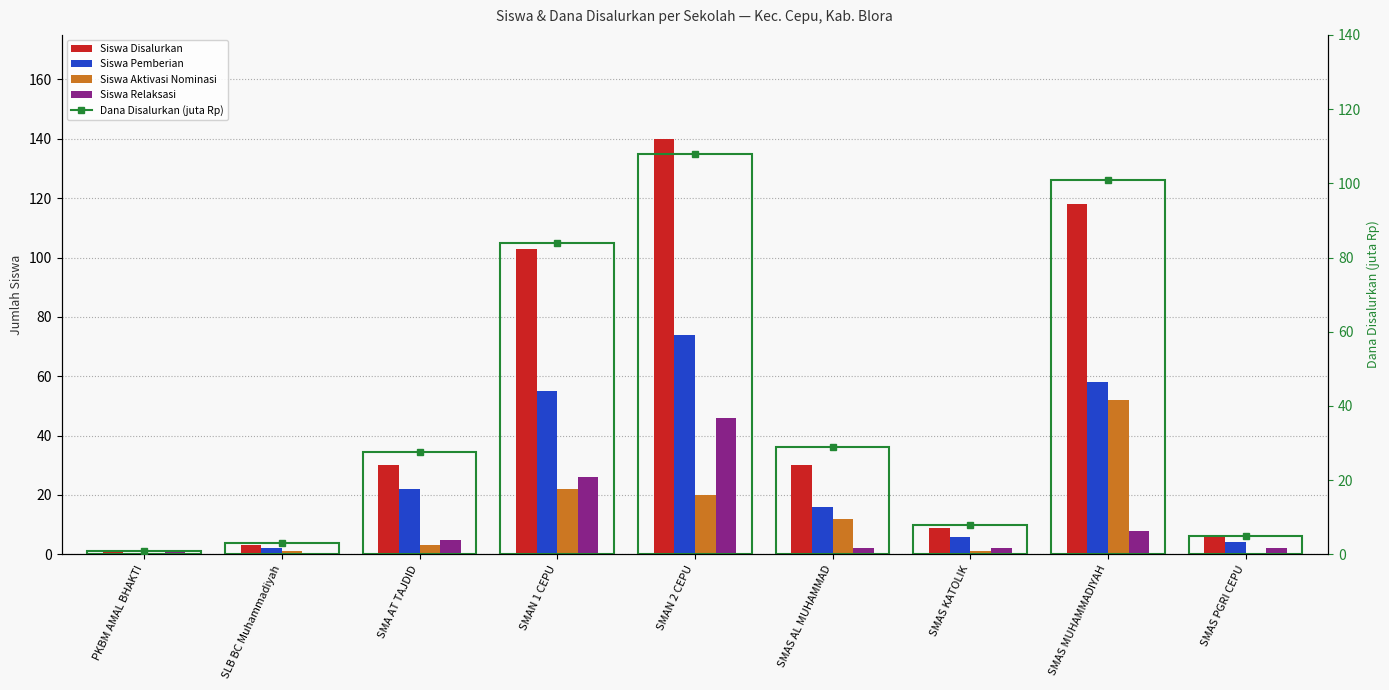

Which has a higher value, SMAS MUHAMMADIYAH or SMAS AL MUHAMMAD?

SMAS MUHAMMADIYAH